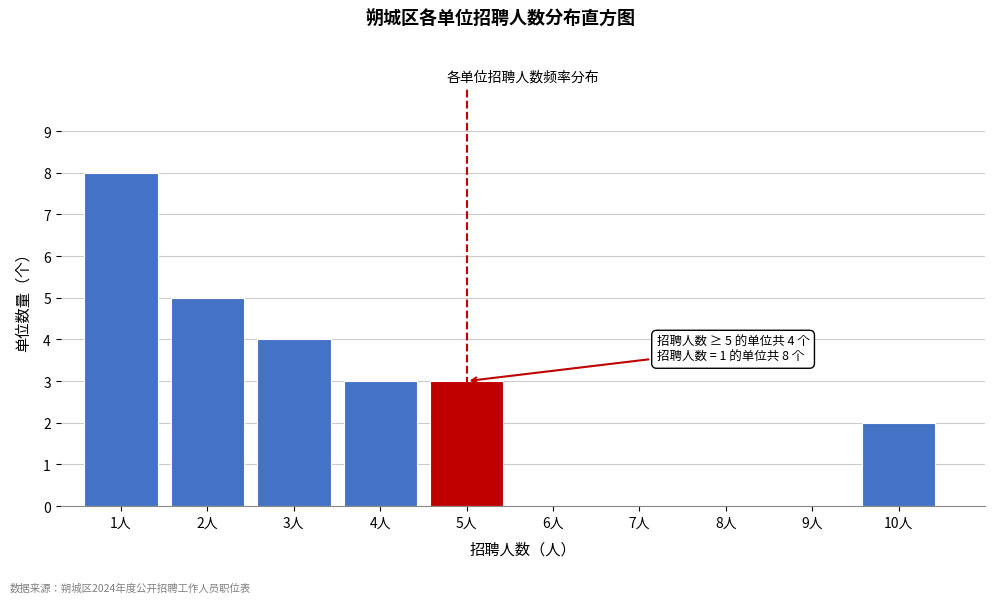

Reading left to right, list all the values displayed in this chart.

1人=8	2人=5	3人=4	4人=3	5人=3	6人=0	7人=0	8人=0	9人=0	10人=2